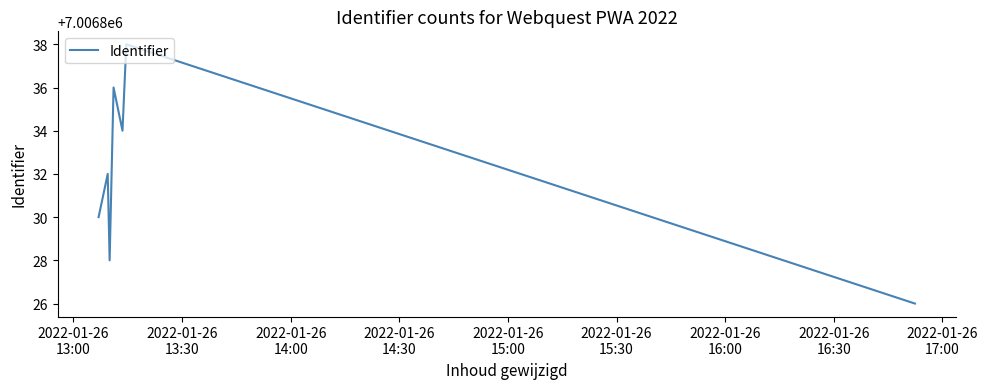

Reading right to left, what are all the values shown in this chart?

7006826	7006838	7006834	7006836	7006828	7006832	7006830